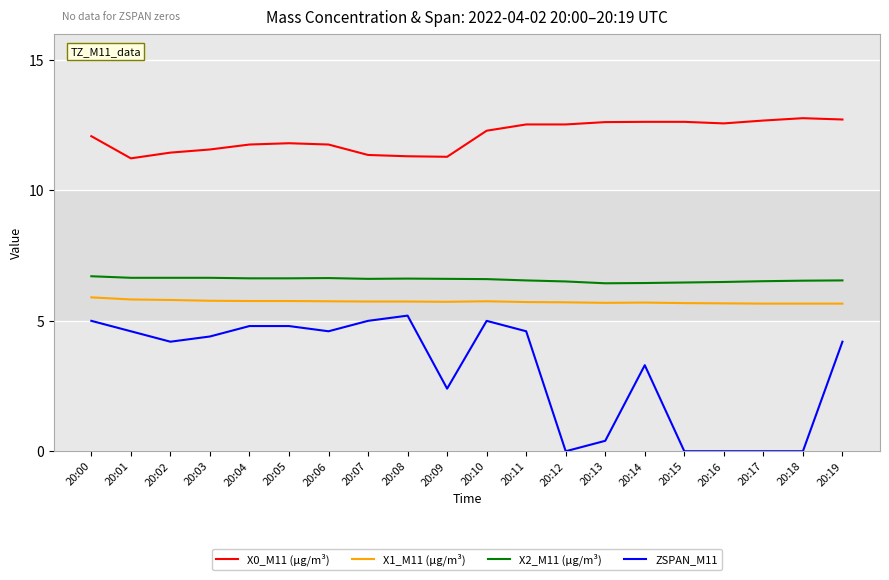

Between 20:01 and 20:19, which series saw the biggest shift?

X0_M11 (μg/m³)